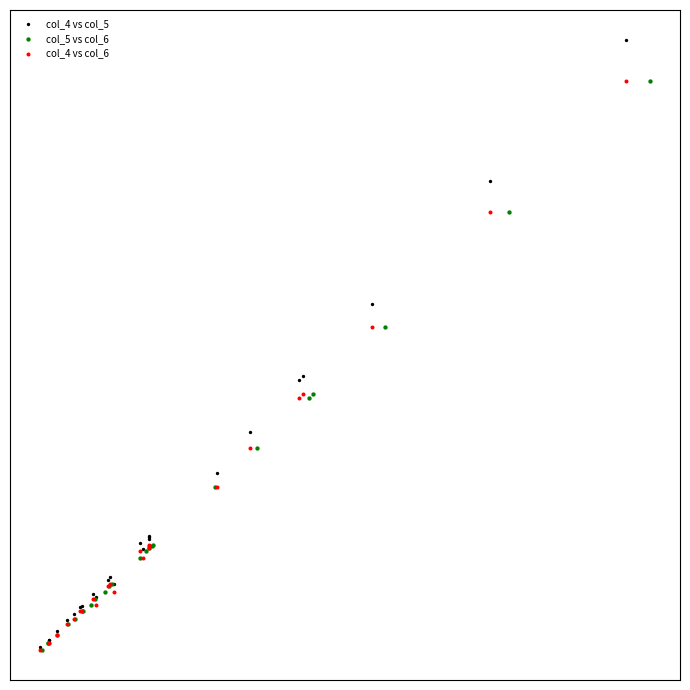

Which series has the largest Y range (max minus min)?

col_4 vs col_5